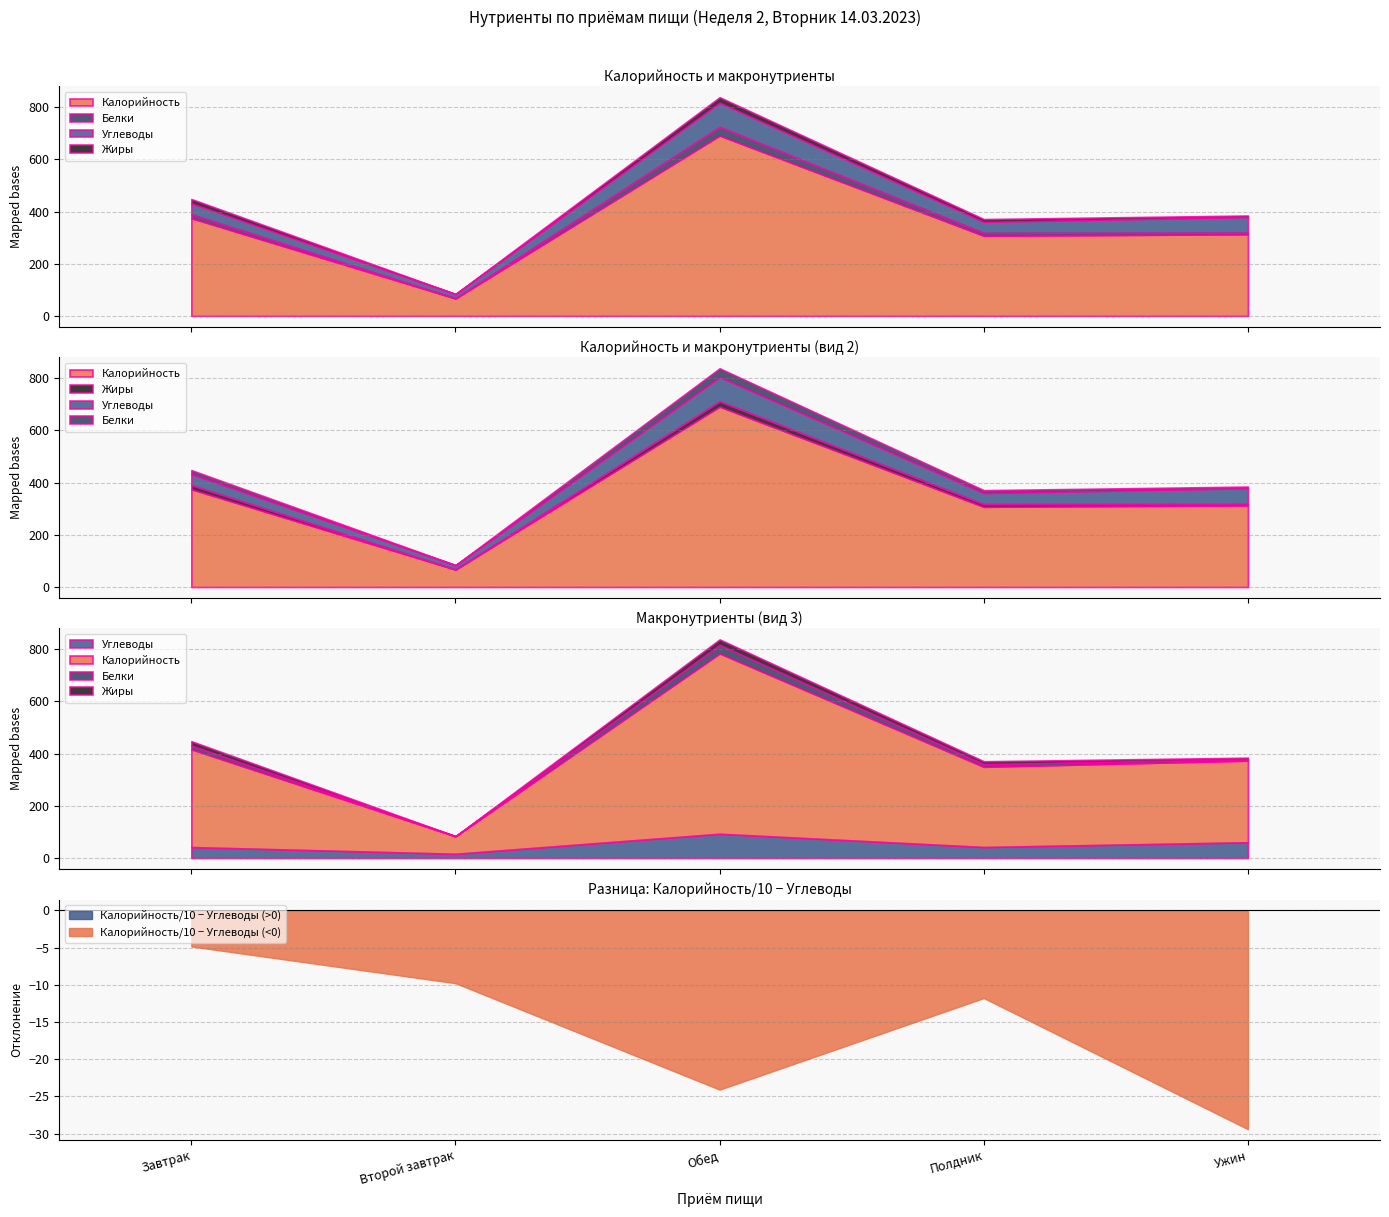

Reading left to right, list all the values displayed in this chart.

Калорийность: Завтрак=374.6	Второй завтрак=67.2	Обед=691.0	Полдник=307.2	Ужин=312.8
Белки: Завтрак=14.8	Второй завтрак=0.3	Обед=33.0	Полдник=10.9	Ужин=5.9
Углеводы: Завтрак=42.3	Второй завтрак=16.5	Обед=93.2	Полдник=42.5	Ужин=60.7
Жиры: Завтрак=16.2	Второй завтрак=0.0	Обед=20.6	Полдник=10.4	Ужин=5.2